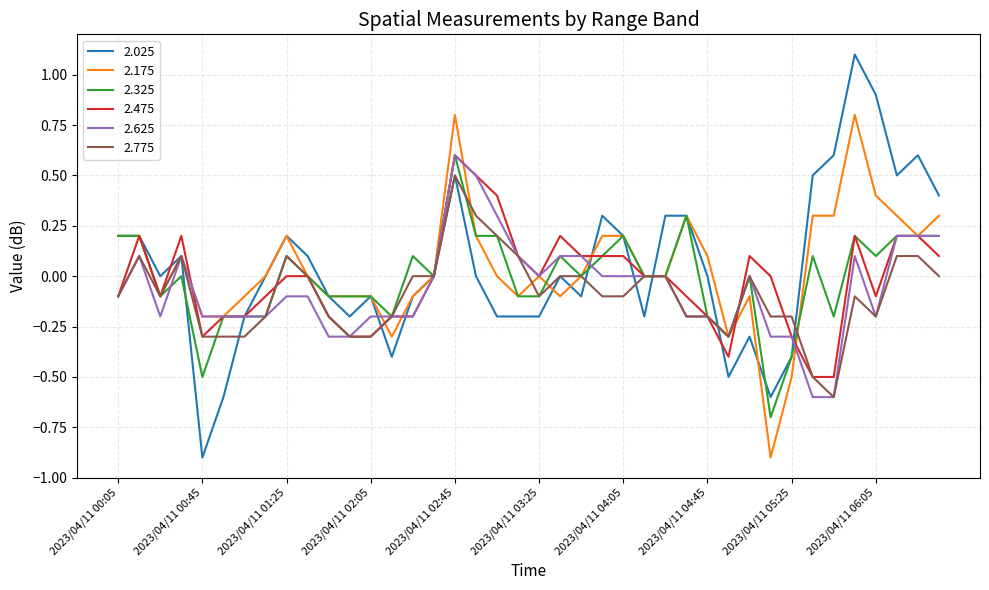

What is the maximum value shown in the chart?

1.1